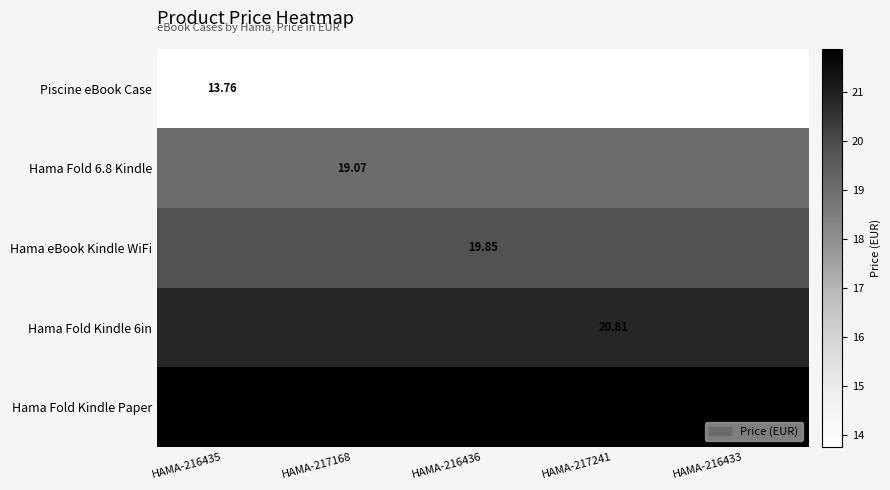

Is it true that Hama eBook Kindle WiFi equals 30.4 at HAMA-216436?

False